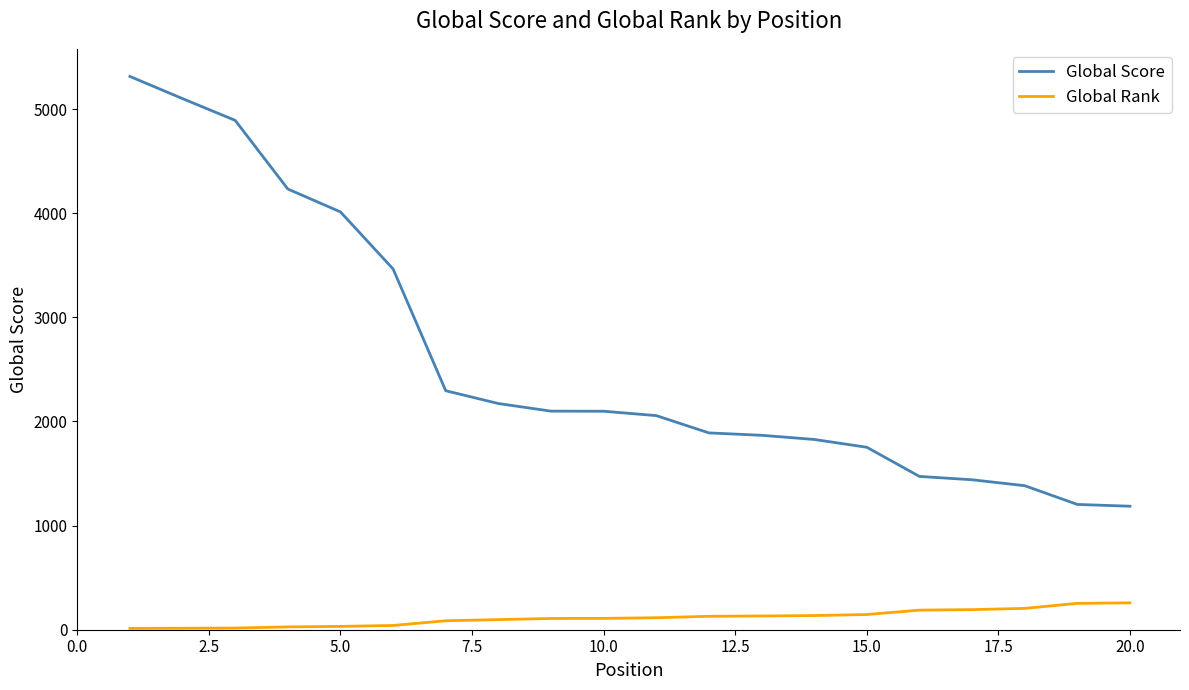

Count the number of categories in the chart.

20